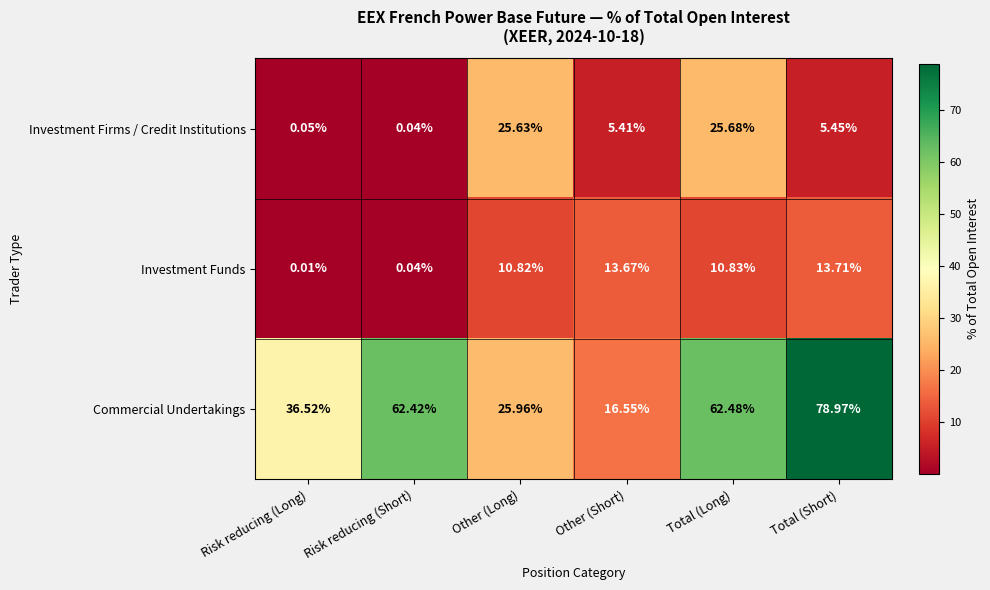

Which series has the largest range (max minus min)?

Commercial Undertakings